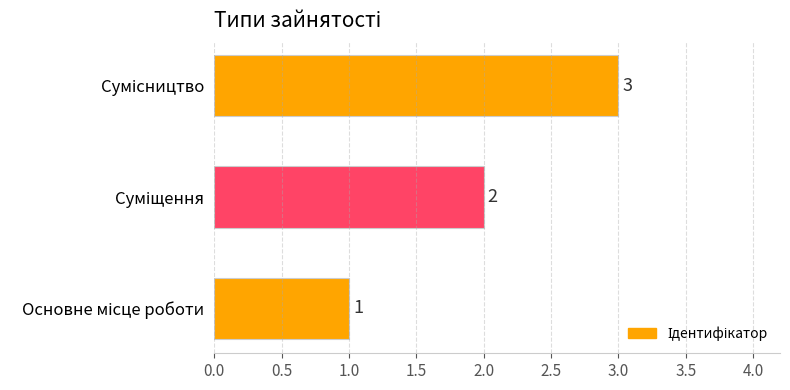

What is the greatest value displayed?

3